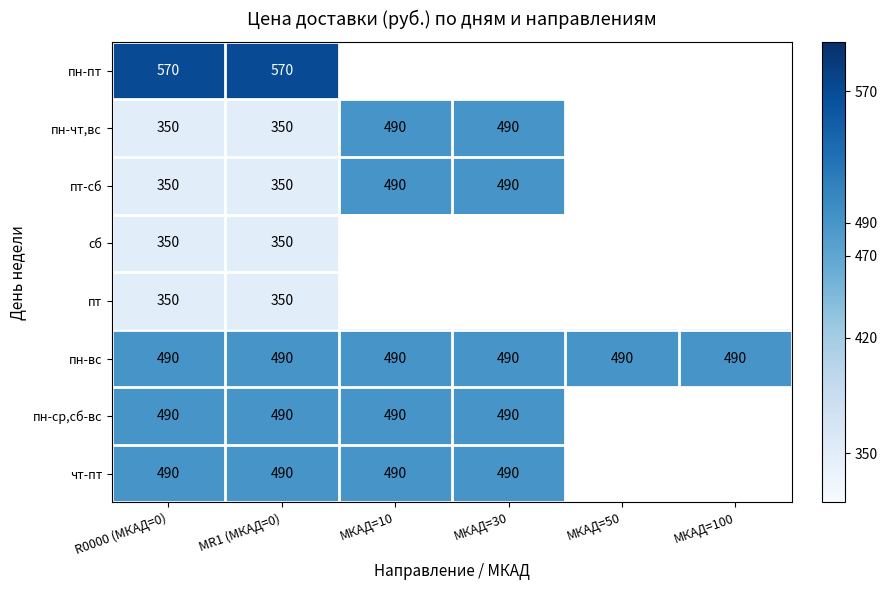

What is the minimum value shown in the chart?

350.0